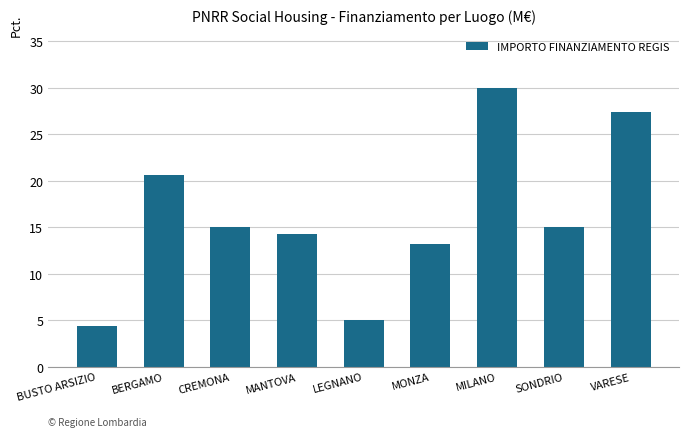

What is the approximate value at BUSTO ARSIZIO?

4.4